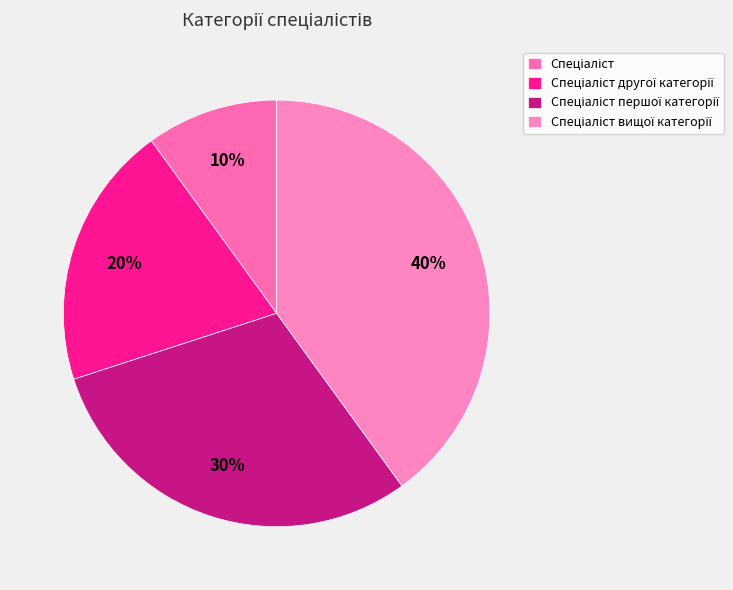

To the nearest percent, what portion does Спеціаліст represent?

10%